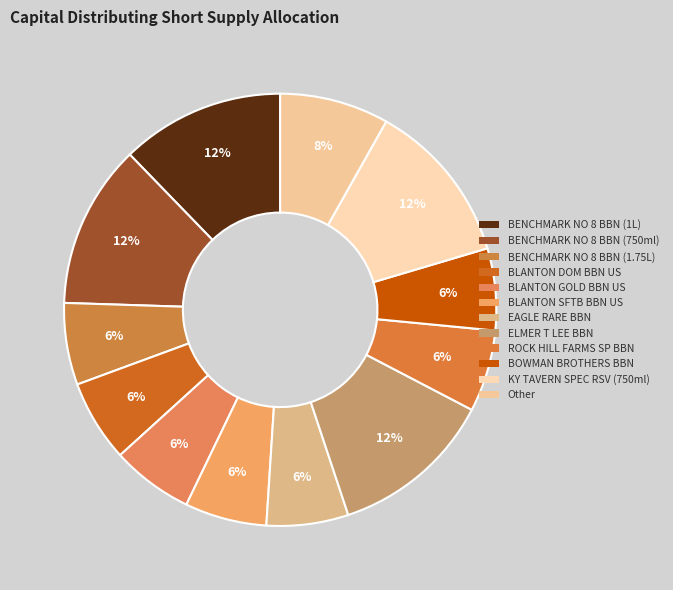

Is it true that BLANTON DOM BBN US is 14% of the pie?

False